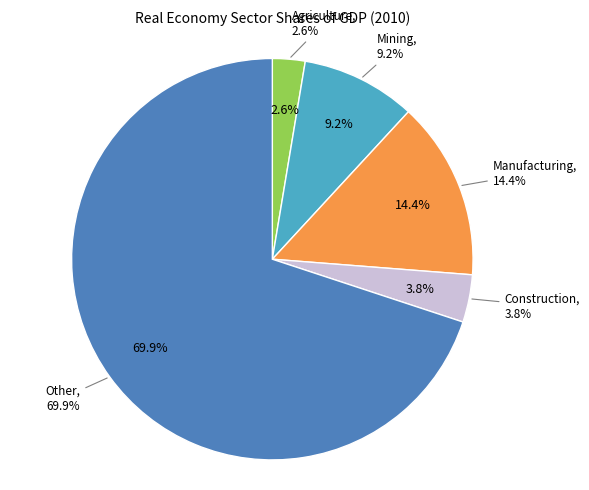

To the nearest percent, what portion does Other represent?

70%